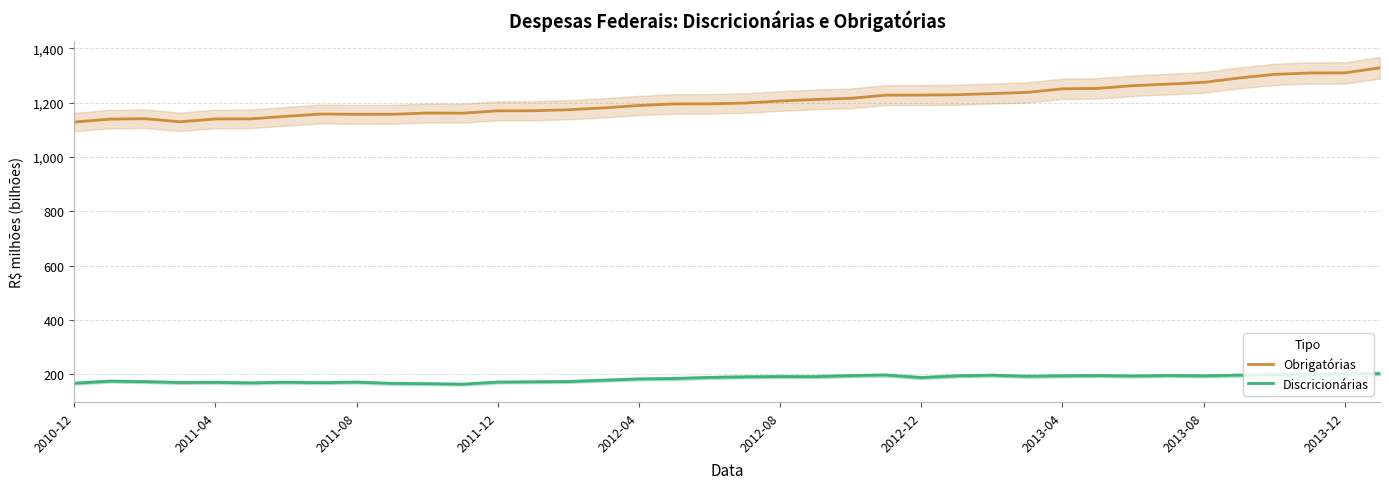

True or false: Discricionárias and Obrigatórias cross at least once.

False